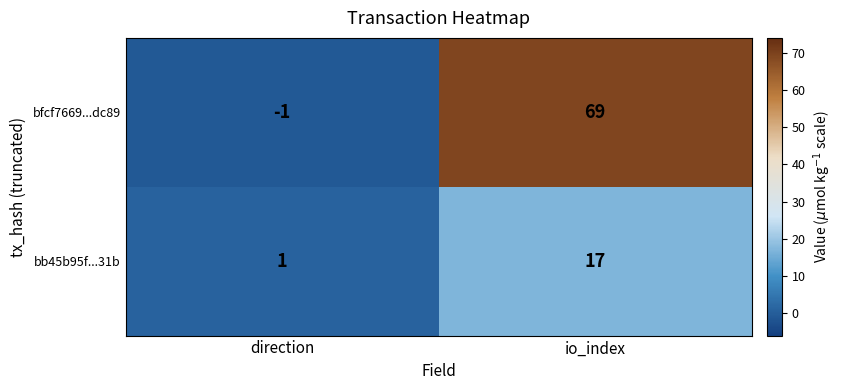

Which series has the largest total across all categories?

bfcf7669...dc89